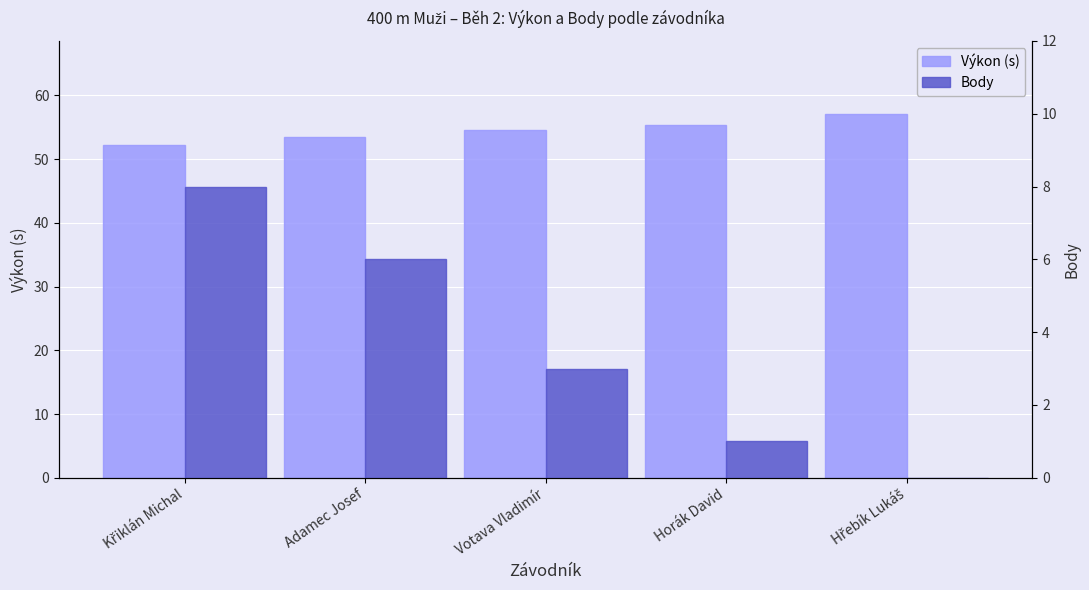

What is the difference between the highest and lowest values at Hřebík Lukáš?

57.1